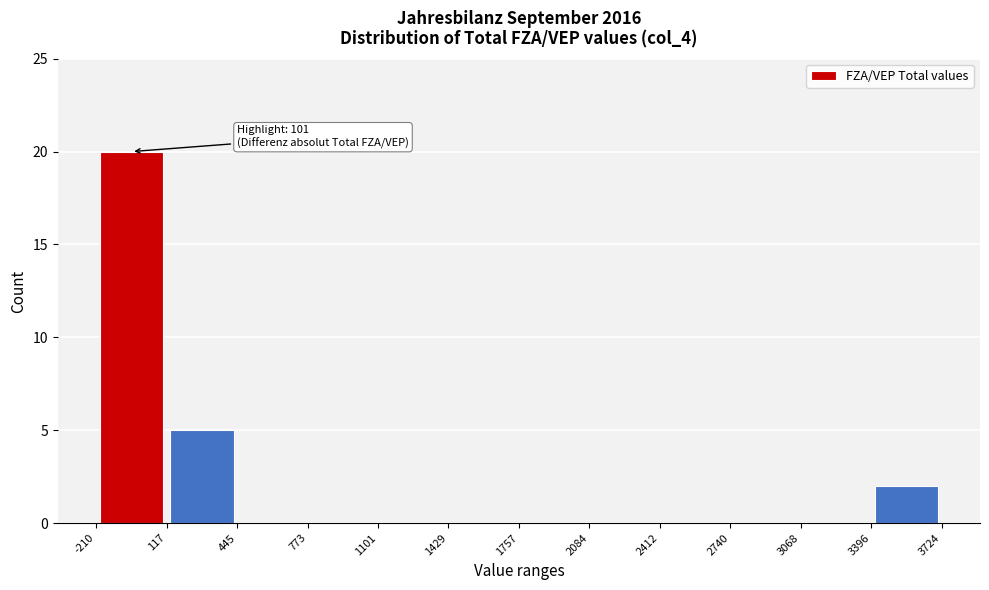

Which range on the x-axis has the tallest bar?

-210 to 117